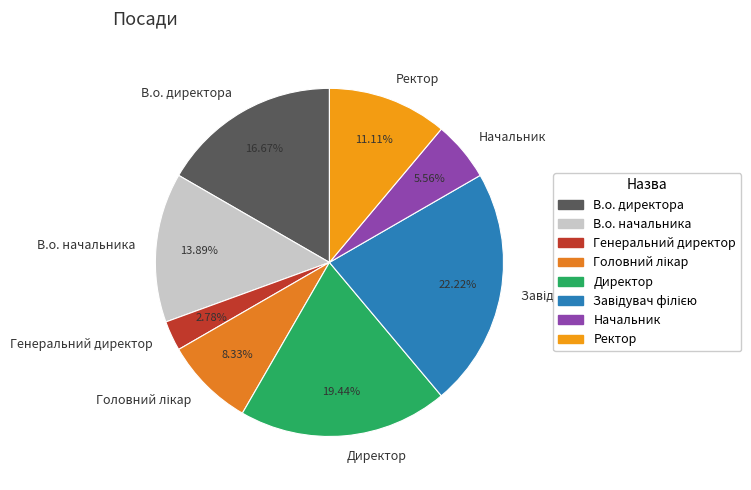

Do Генеральний директор and В.о. директора together represent more than half of the pie?

No